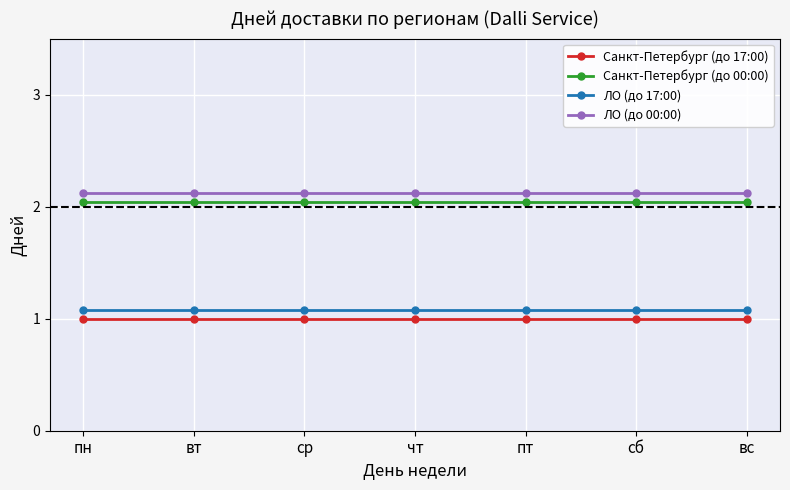

What is the difference between the highest and lowest values at пт?

1.1